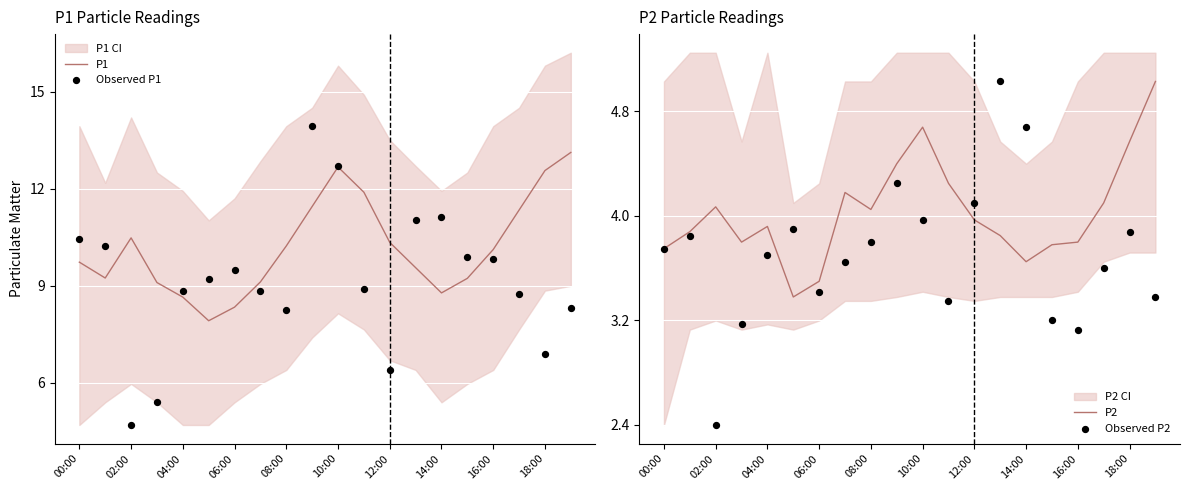

What is the lowest value of the P1 series?

7.9